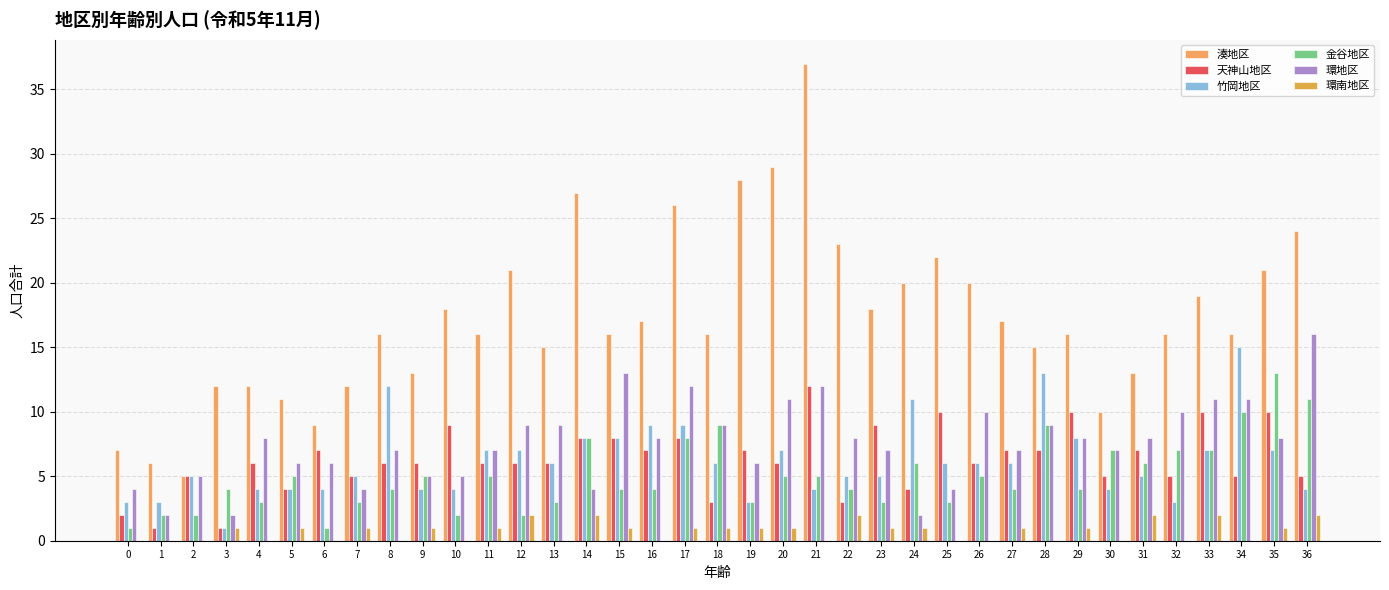

What is the average value of the 天神山地区 series?

6